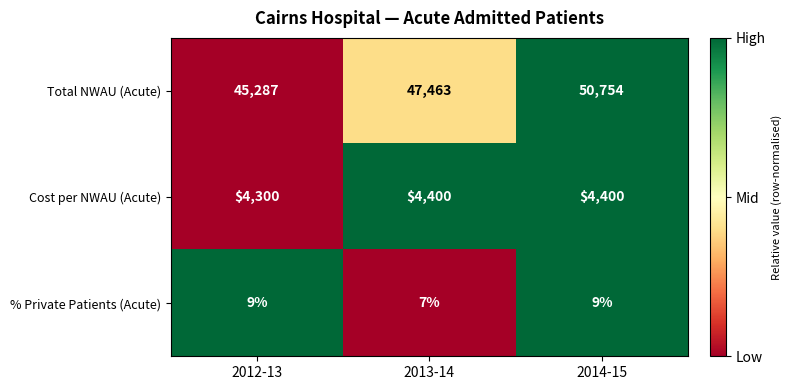

True or false: Total NWAU (Acute) has a value of 24338 at 2012-13.

False